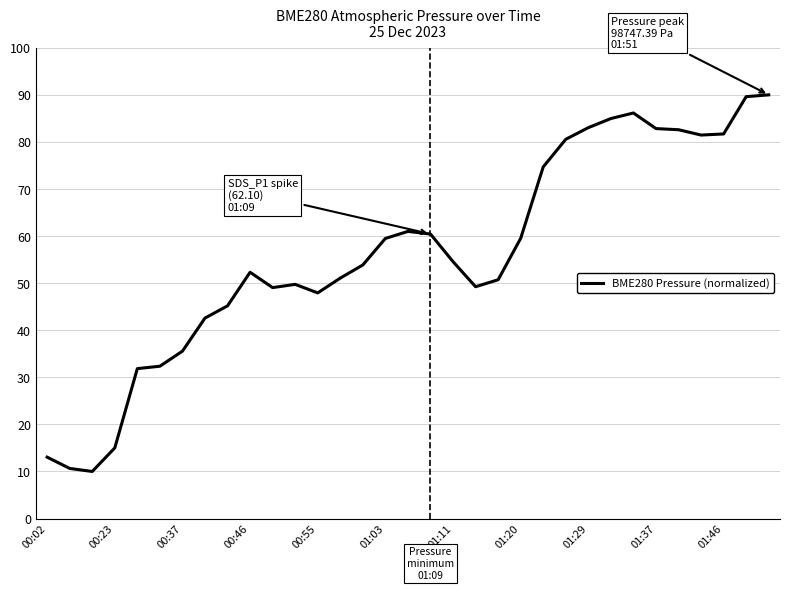

What is the greatest value displayed?

90.0